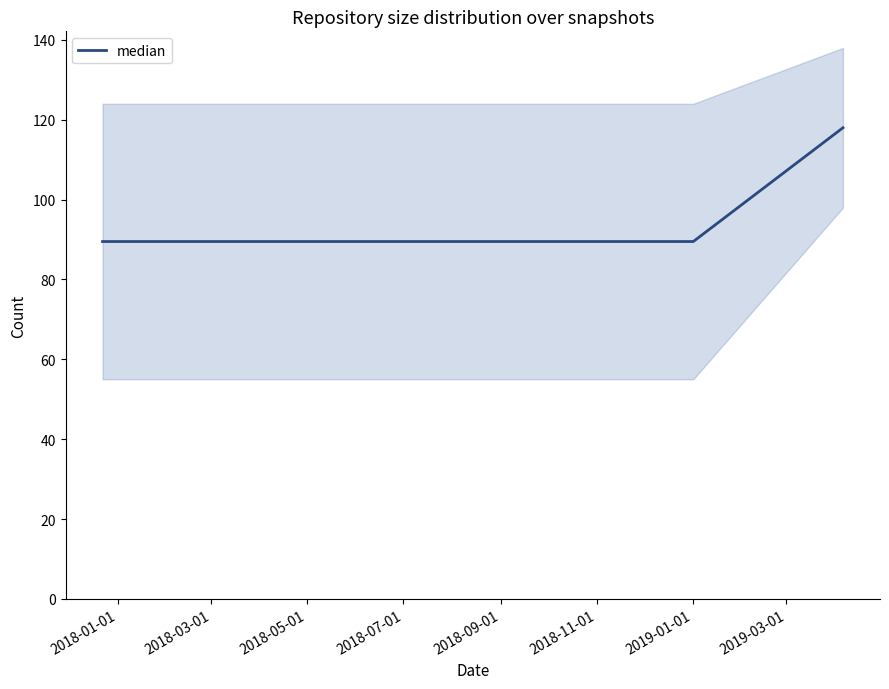

What is the greatest value displayed?

118.0